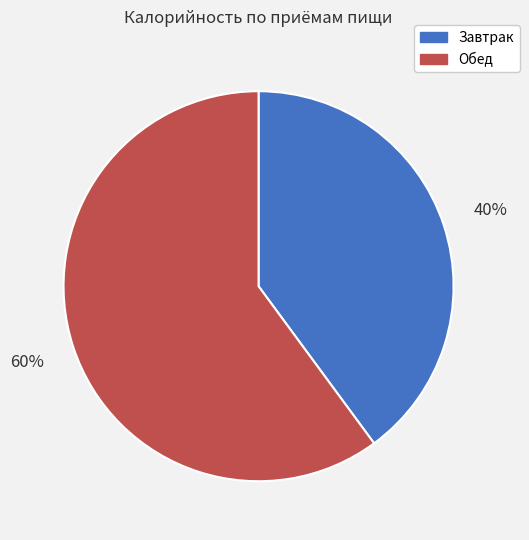

Which category has the biggest portion of the pie?

Обед